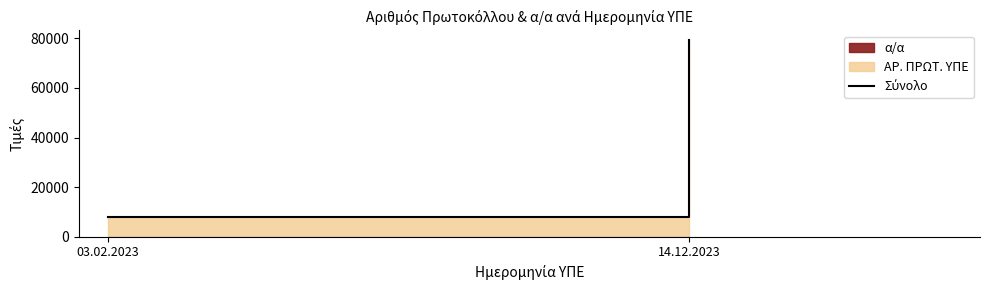

What is the difference between the maximum and minimum values?

71307